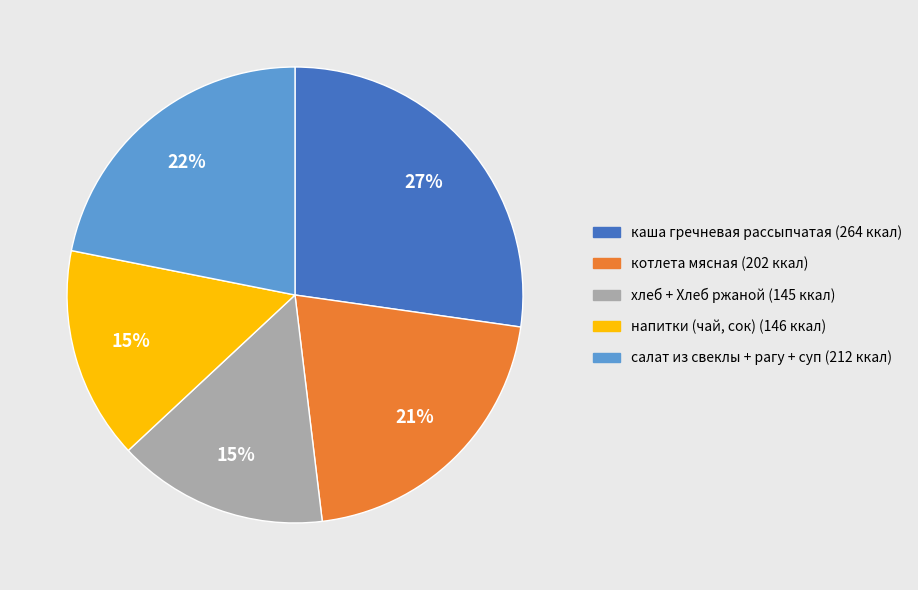

Count the number of slices in the pie.

5